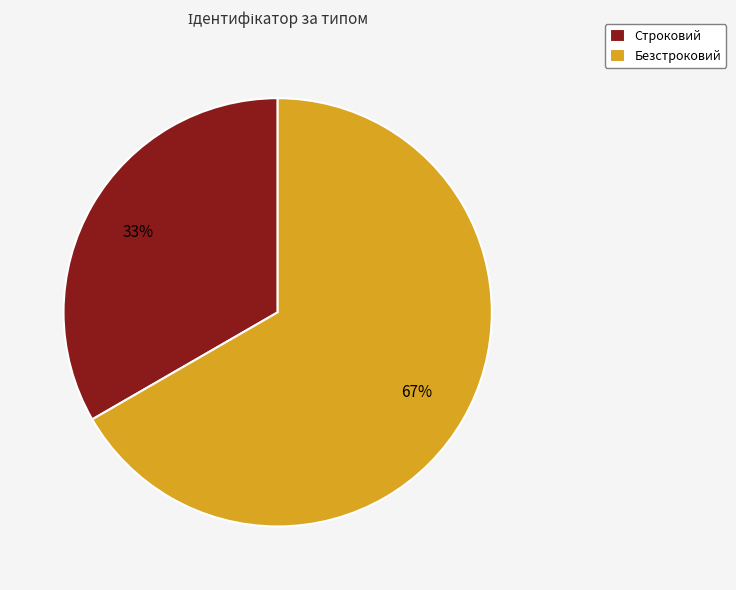

What is the majority slice?

Безстроковий